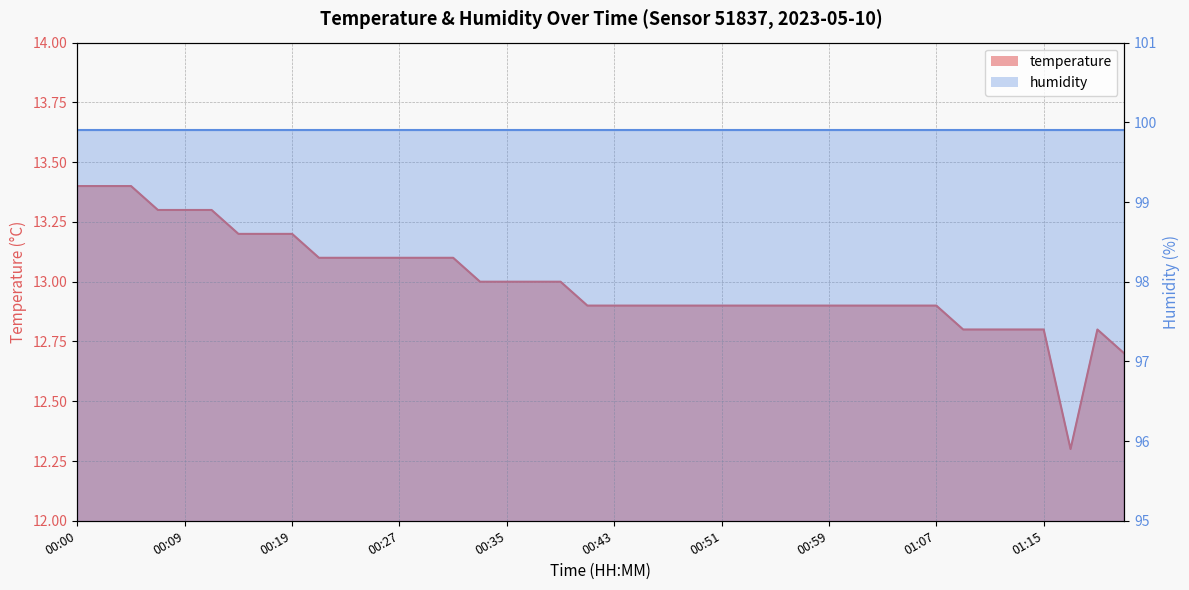

What is the value of the 22nd point from the left?

12.9